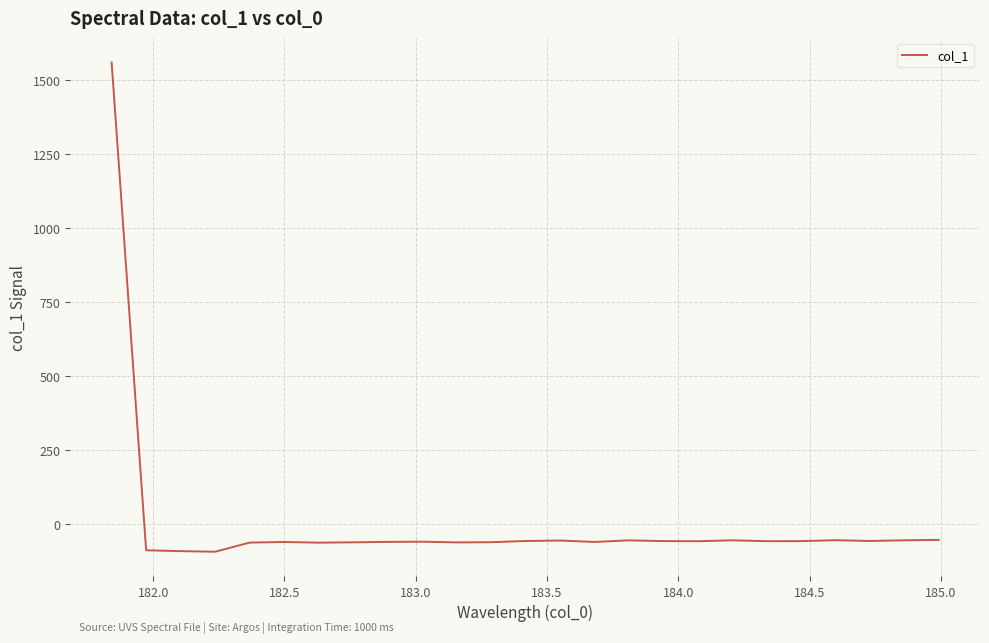

What is the difference between the maximum and minimum values?

1650.3